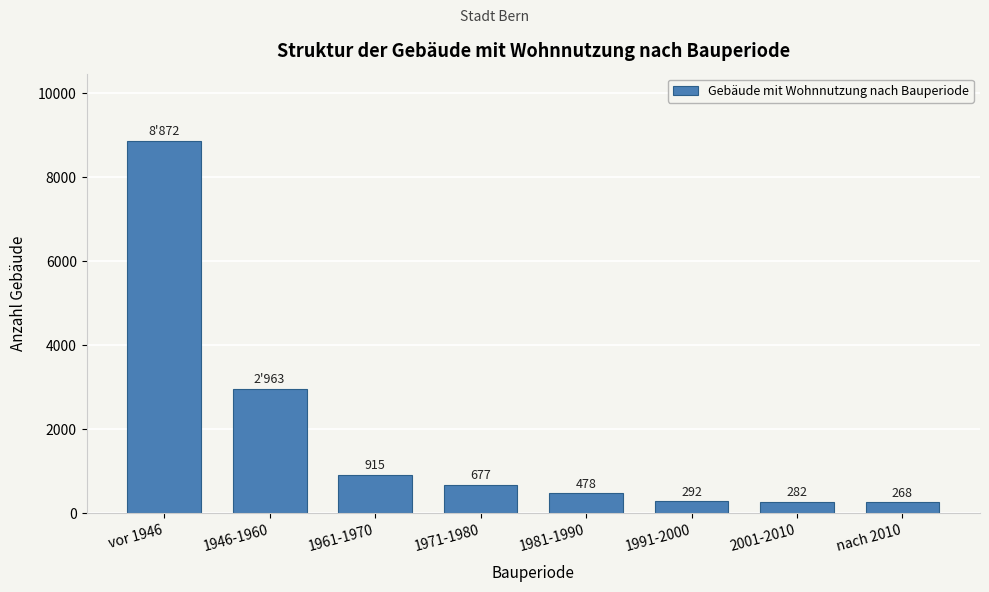

Reading right to left, what are all the values shown in this chart?

nach 2010=268	2001-2010=282	1991-2000=292	1981-1990=478	1971-1980=677	1961-1970=915	1946-1960=2963	vor 1946=8872